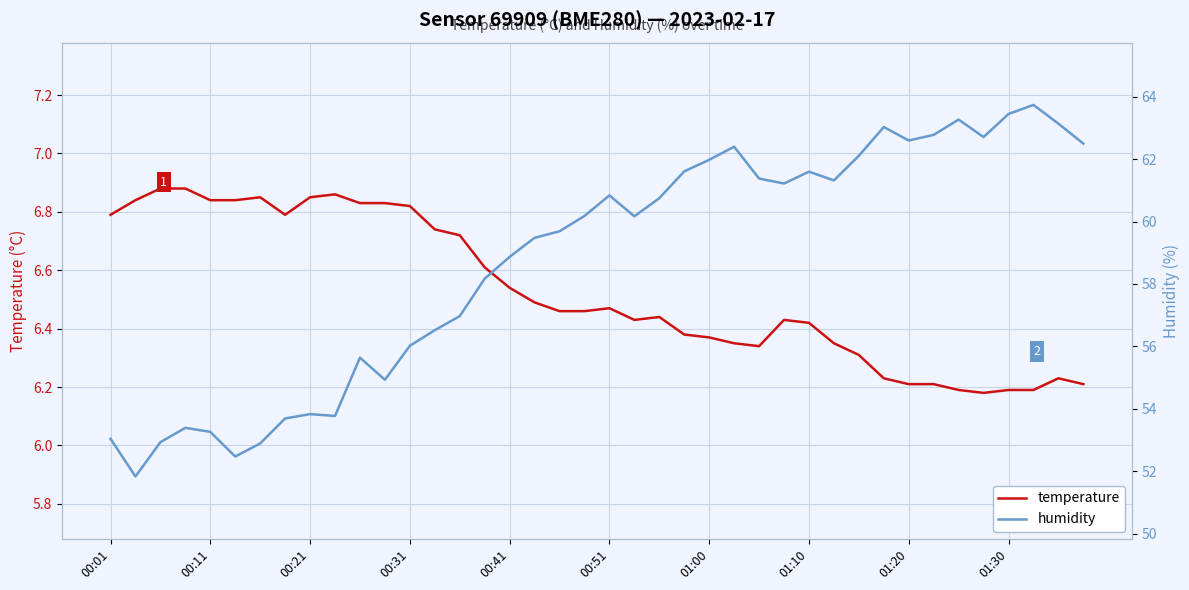

Where is temperature nearest to the value 6?

35